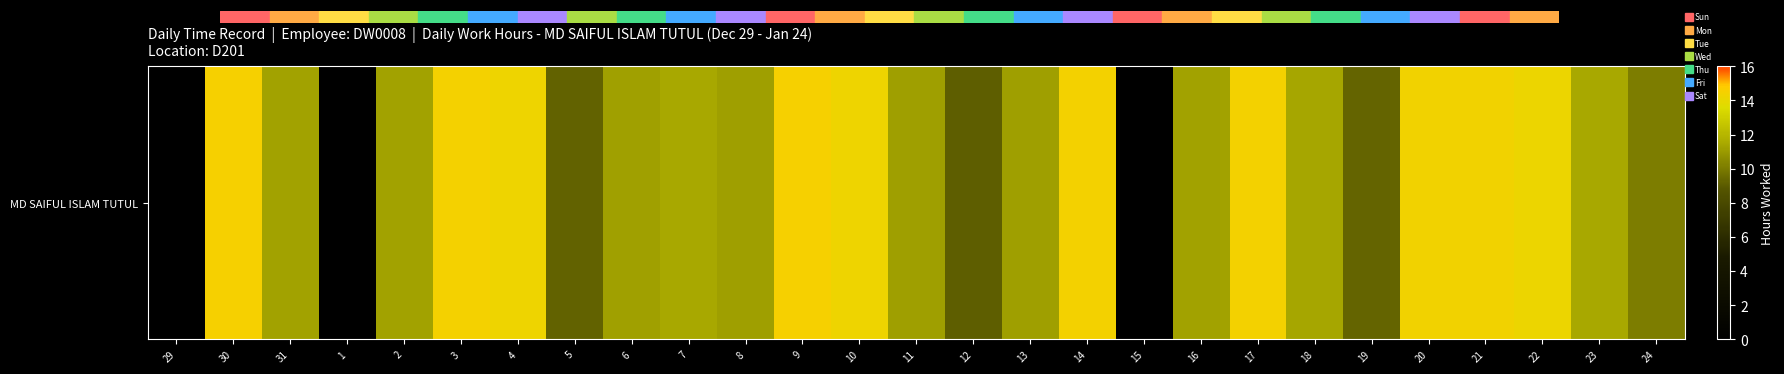

Reading right to left, transcribe all the data shown in this chart.

24=10.1	23=11.5	22=14.2	21=14.3	20=14.3	19=9.3	18=11.4	17=14.4	16=11.2	15=0.0	14=14.4	13=11.2	12=9.1	11=11.2	10=14.2	9=14.5	8=11.2	7=11.5	6=11.2	5=9.2	4=14.2	3=14.5	2=11.3	1=0.0	31=11.3	30=14.5	29=0.0